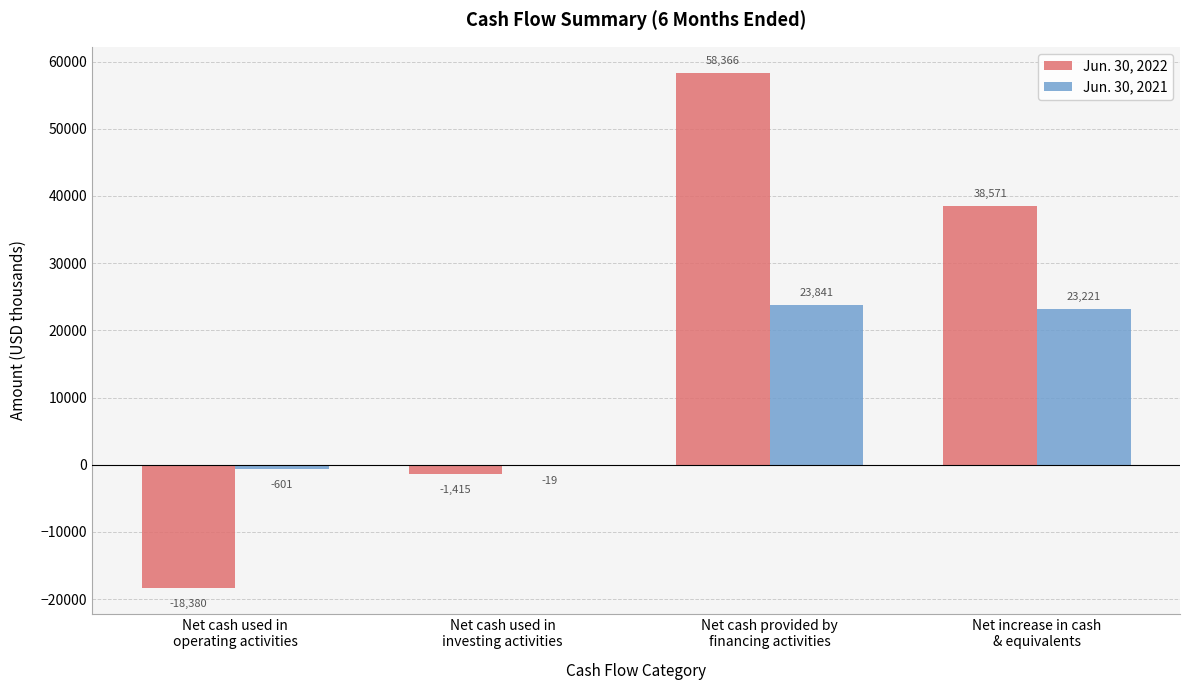

What is the maximum value shown in the chart?

58366